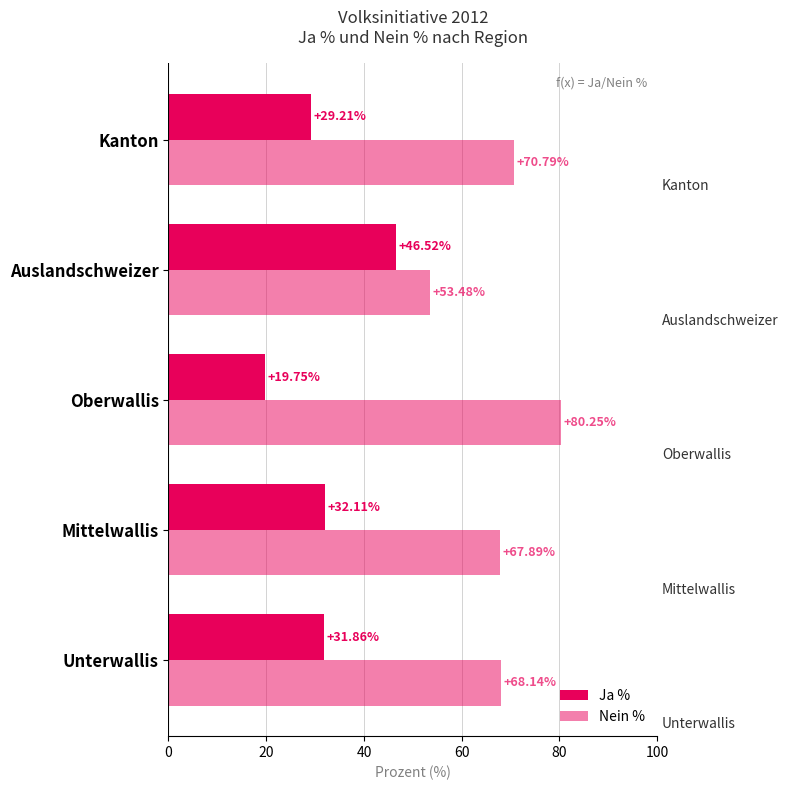

How many values in the Nein % series are below 68?

2